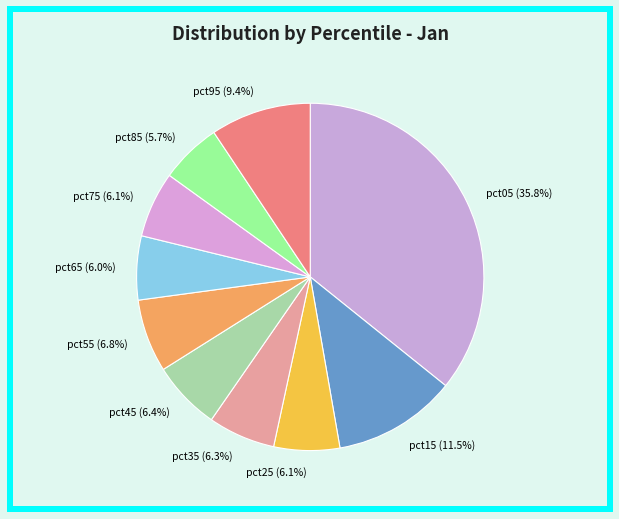

What portion of the pie excludes pct85 (5.7%)?

94.3%